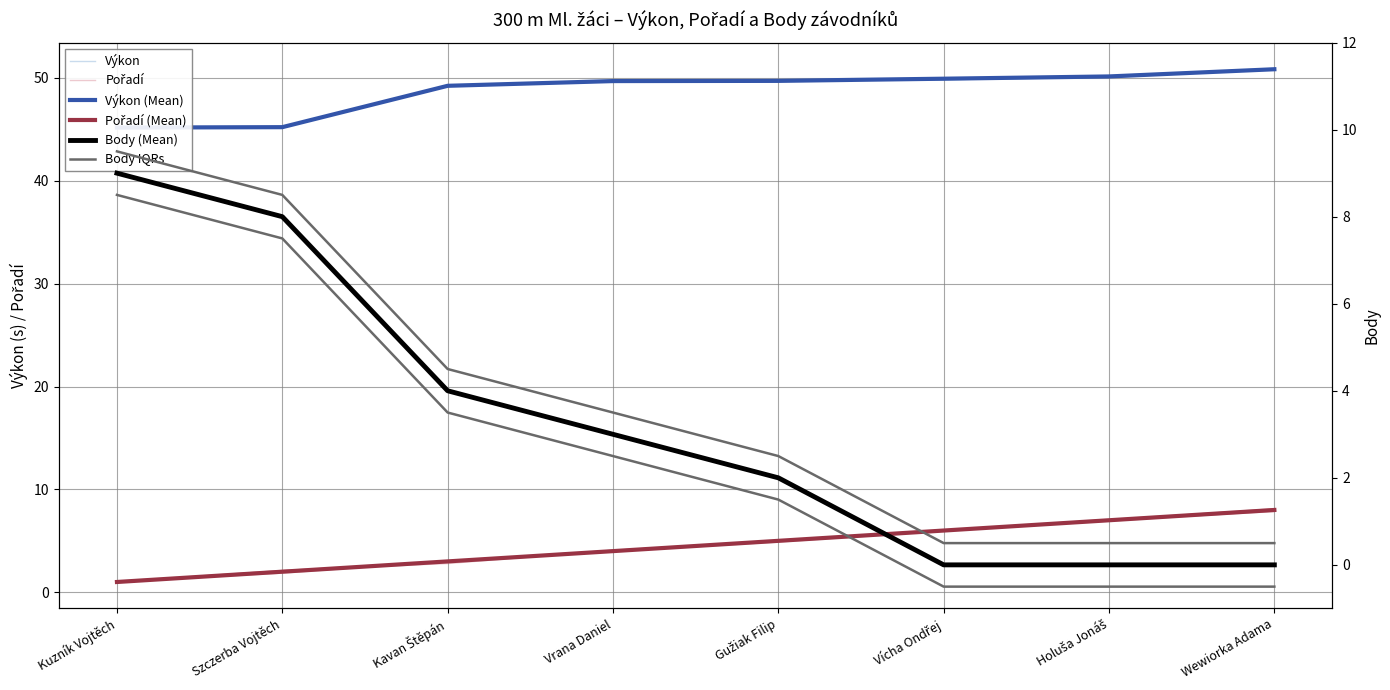

How many data points does each series have?

8